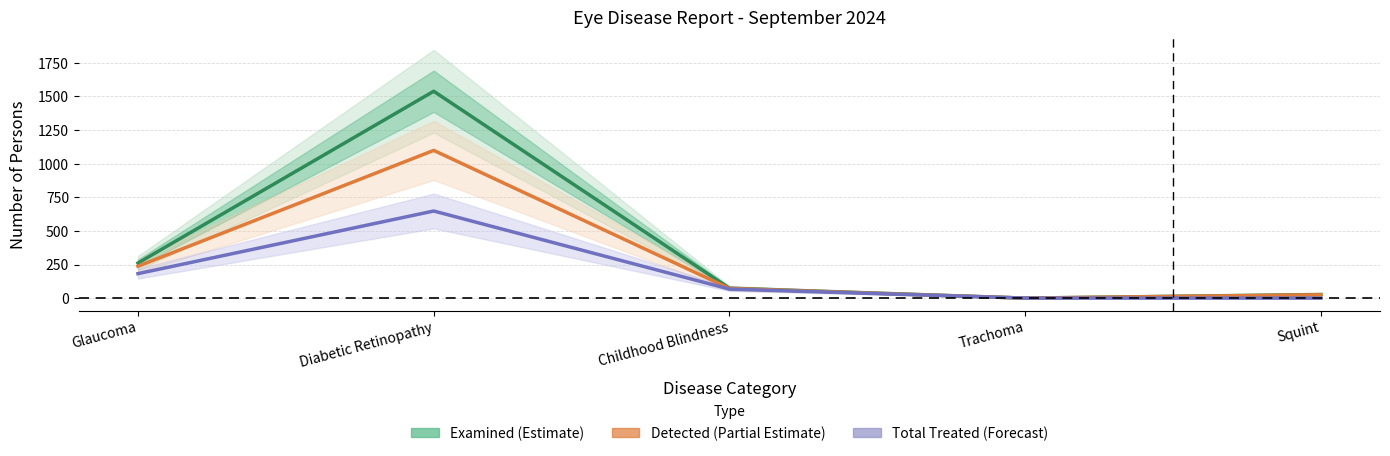

Is it true that Total Treated (Monthly Estimate) equals 0 at Squint?

True